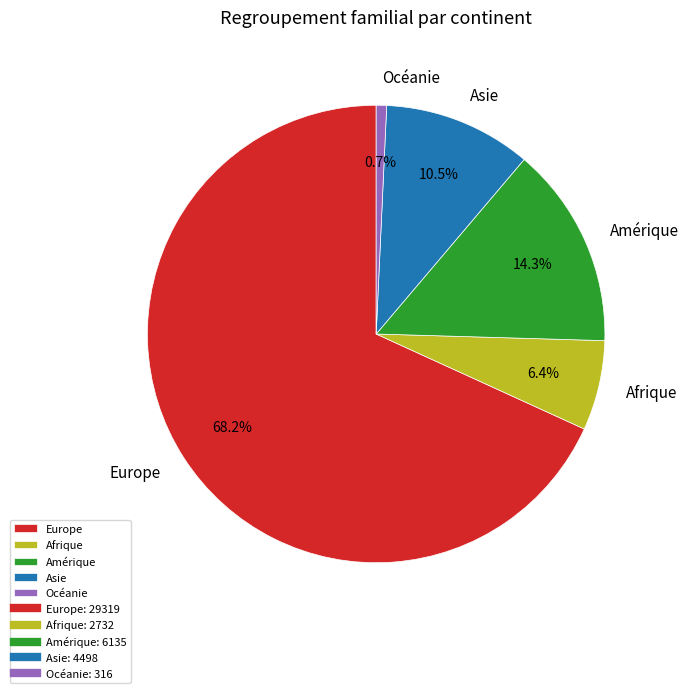

Is it true that Amérique is 14% of the pie?

True